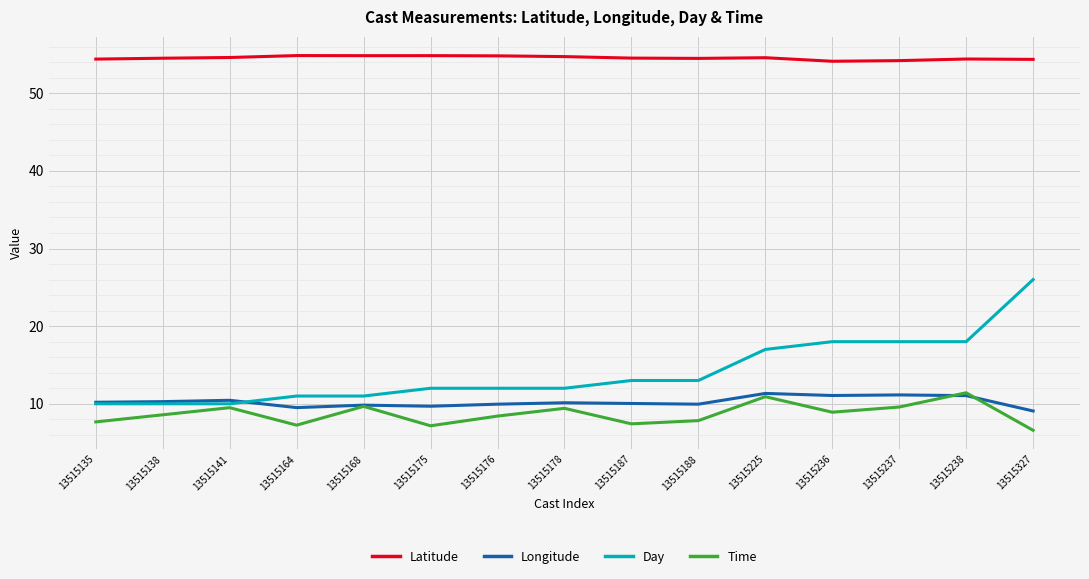

What is the maximum value shown in the chart?

54.8